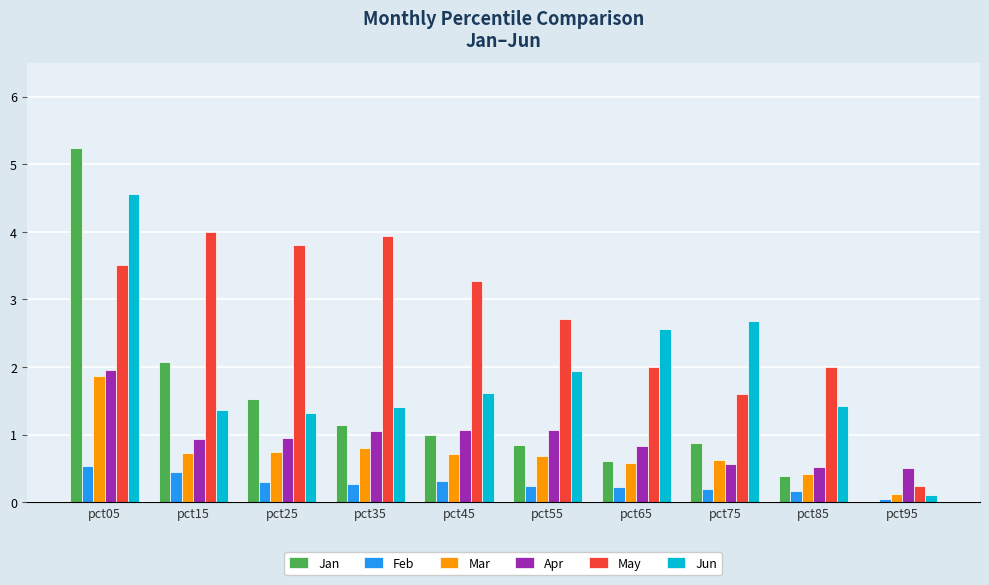

Is the value of Apr at pct65 greater than the value of Mar at pct85?

Yes